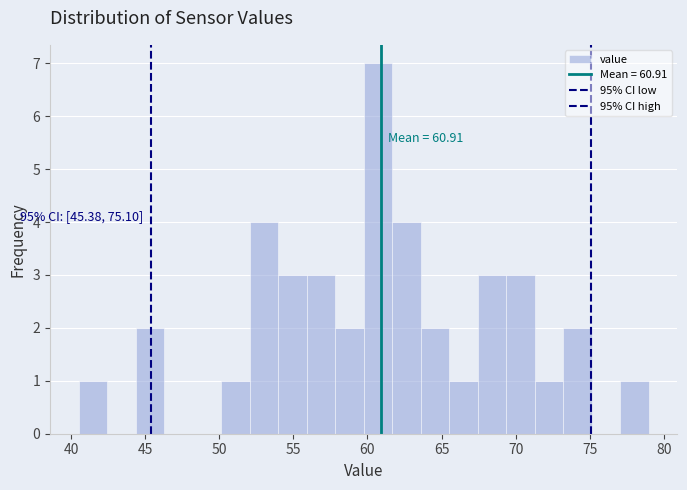

Read against the x-axis, roughly where is the centre of the tallest bar?

60.5